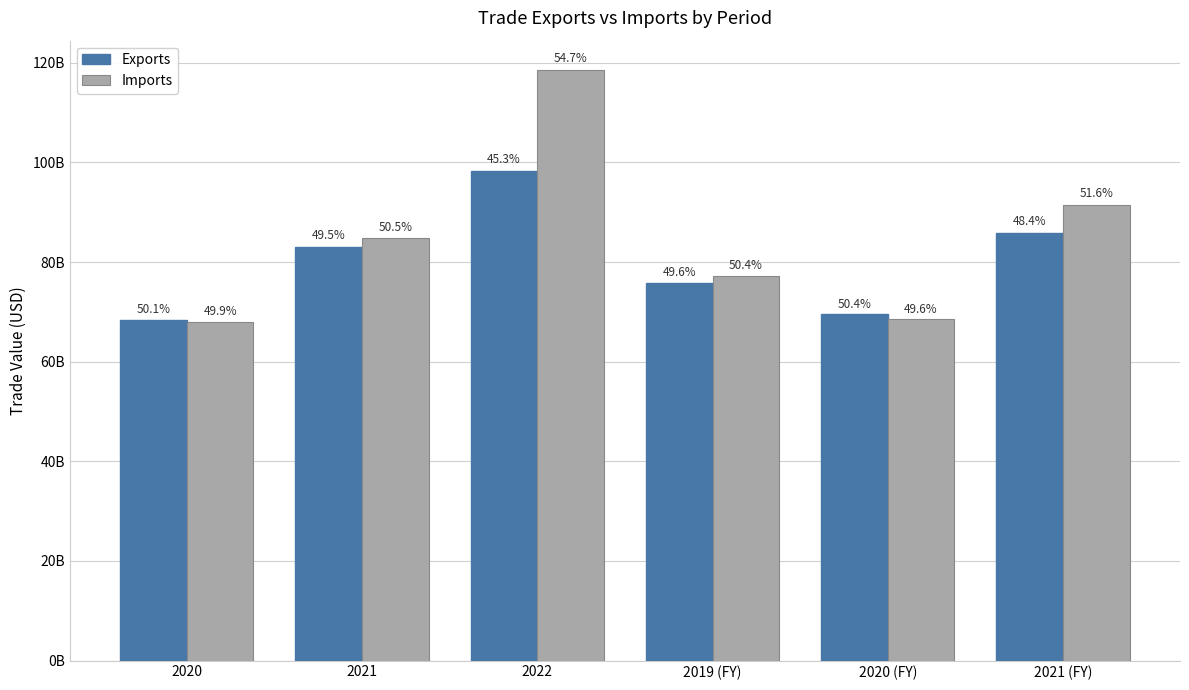

At which label is Exports closest to 83286366568?

2021